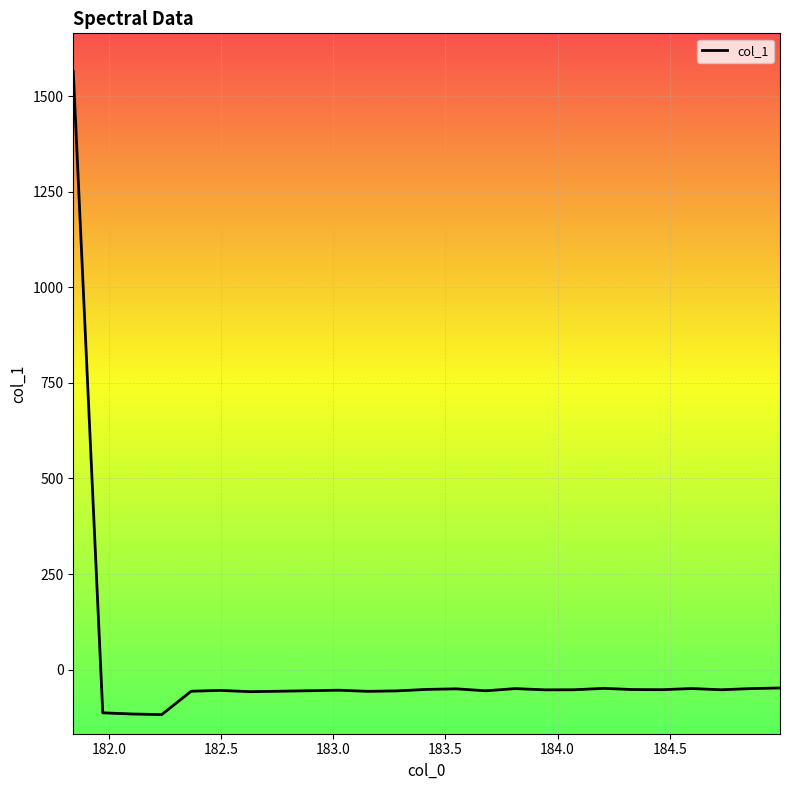

How many lines are shown in the chart?

1